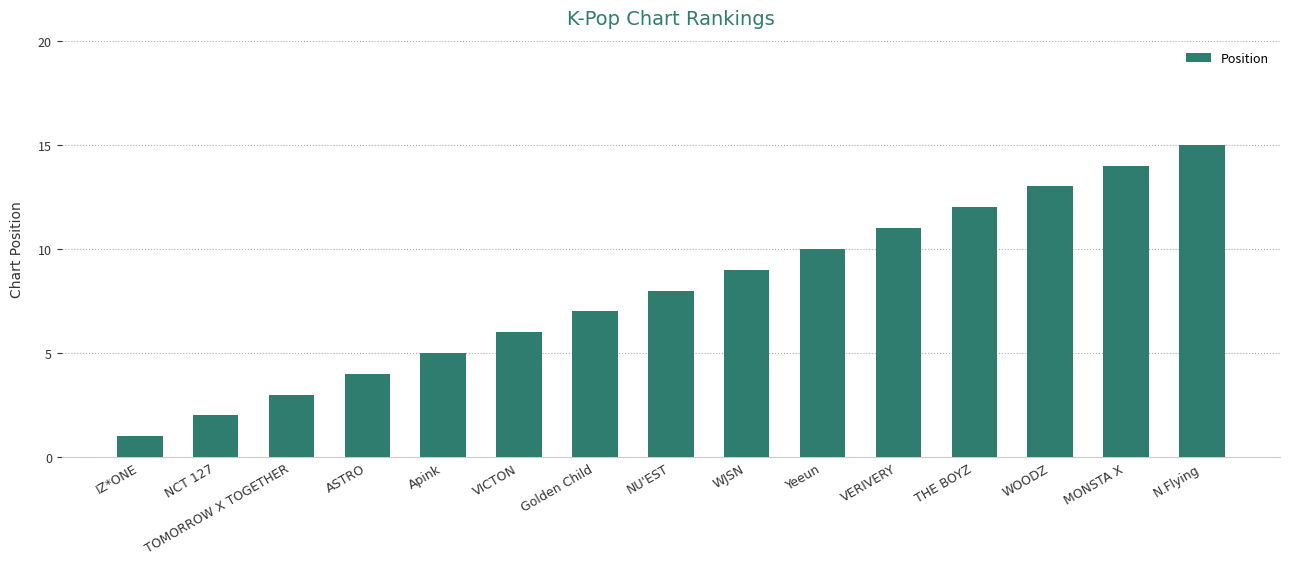

List the labels in order of value, largest first.

N.Flying, MONSTA X, WOODZ, THE BOYZ, VERIVERY, Yeeun, WJSN, NU'EST, Golden Child, VICTON, Apink, ASTRO, TOMORROW X TOGETHER, NCT 127, IZ*ONE